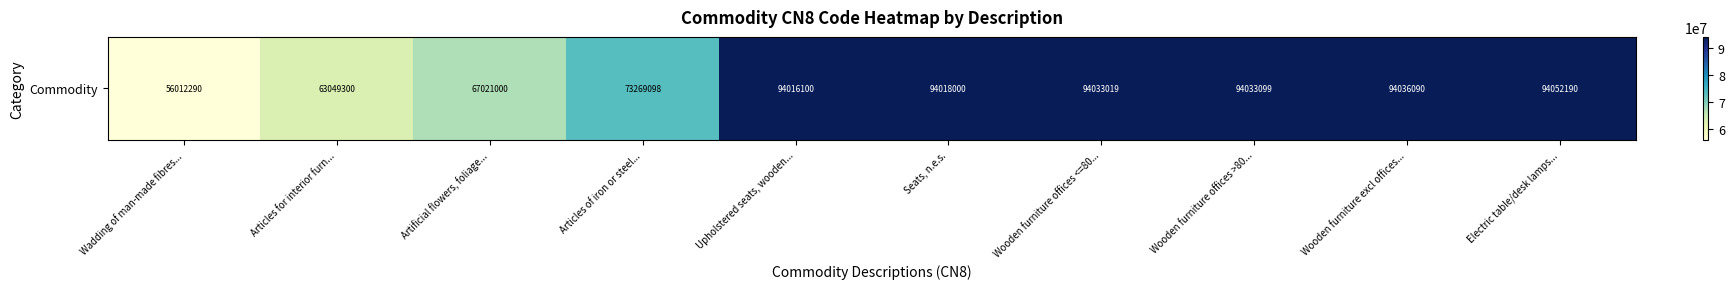

Rank the categories by value from lowest to highest.

Wadding of man-made fibres..., Articles for interior furn..., Artificial flowers, foliage..., Articles of iron or steel..., Upholstered seats, wooden..., Seats, n.e.s., Wooden furniture offices <=80..., Wooden furniture offices >80..., Wooden furniture excl offices..., Electric table/desk lamps...